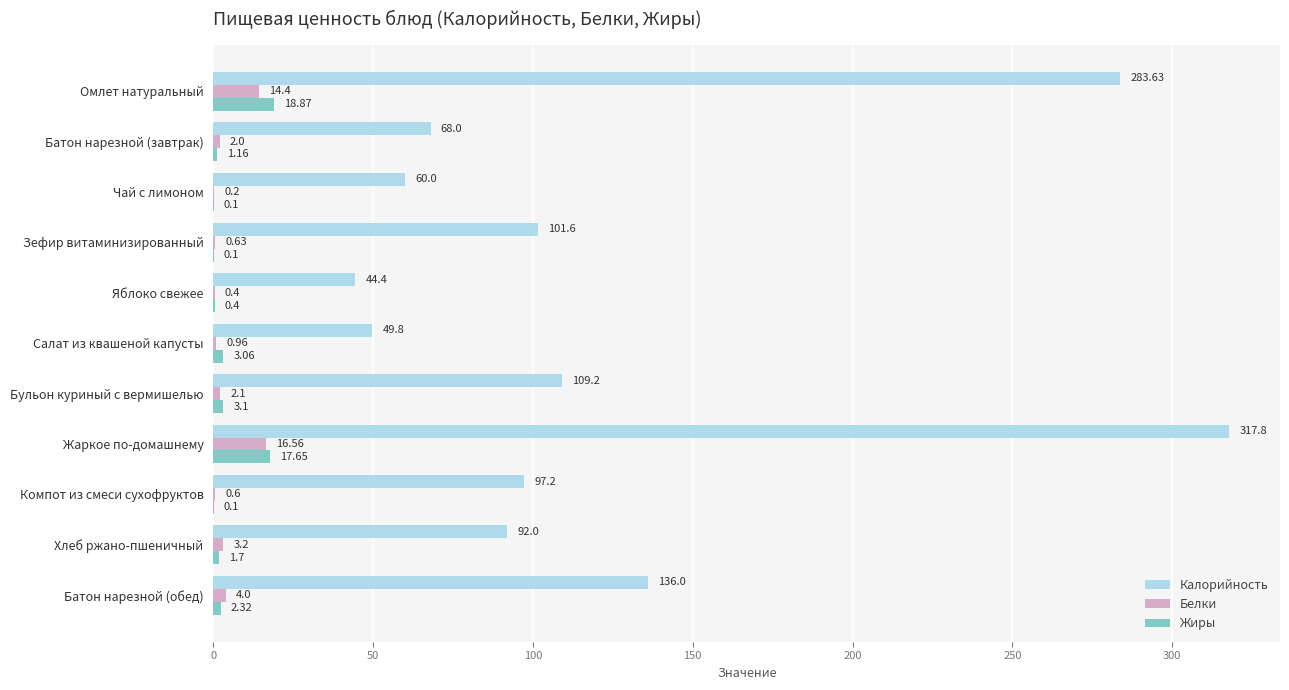

Which series changed the most between Чай с лимоном and Яблоко свежее?

Калорийность